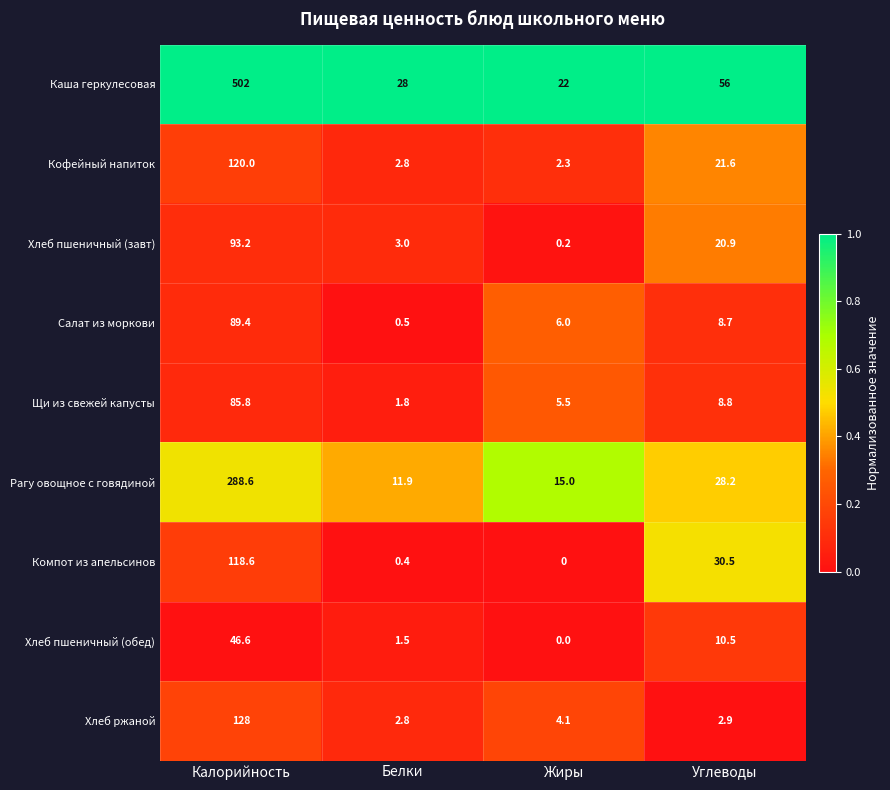

List the series in order of their peak value, lowest first.

Хлеб пшеничный (обед), Щи из свежей капусты, Салат из моркови, Хлеб пшеничный (завт), Компот из апельсинов, Кофейный напиток, Хлеб ржаной, Рагу овощное с говядиной, Каша геркулесовая